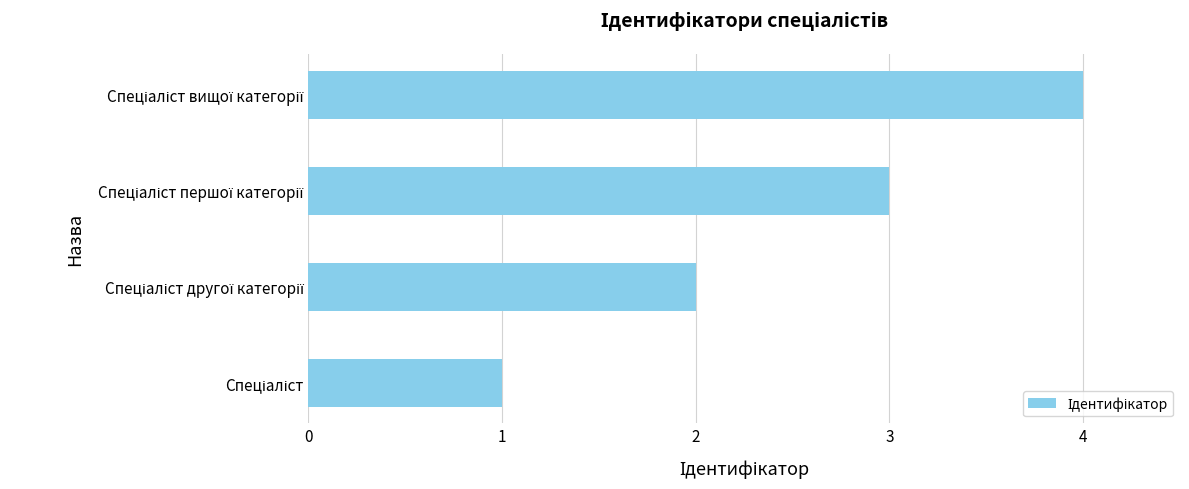

What is the difference between the maximum and minimum values?

3